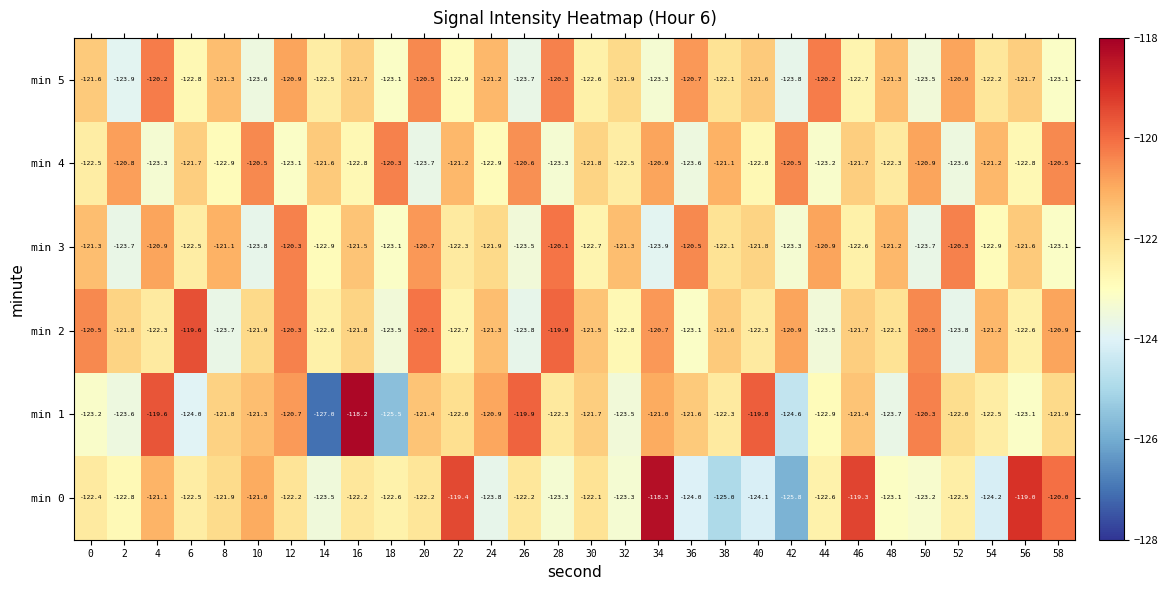

What is the difference between the min 1 values at 22 and 10?

0.7